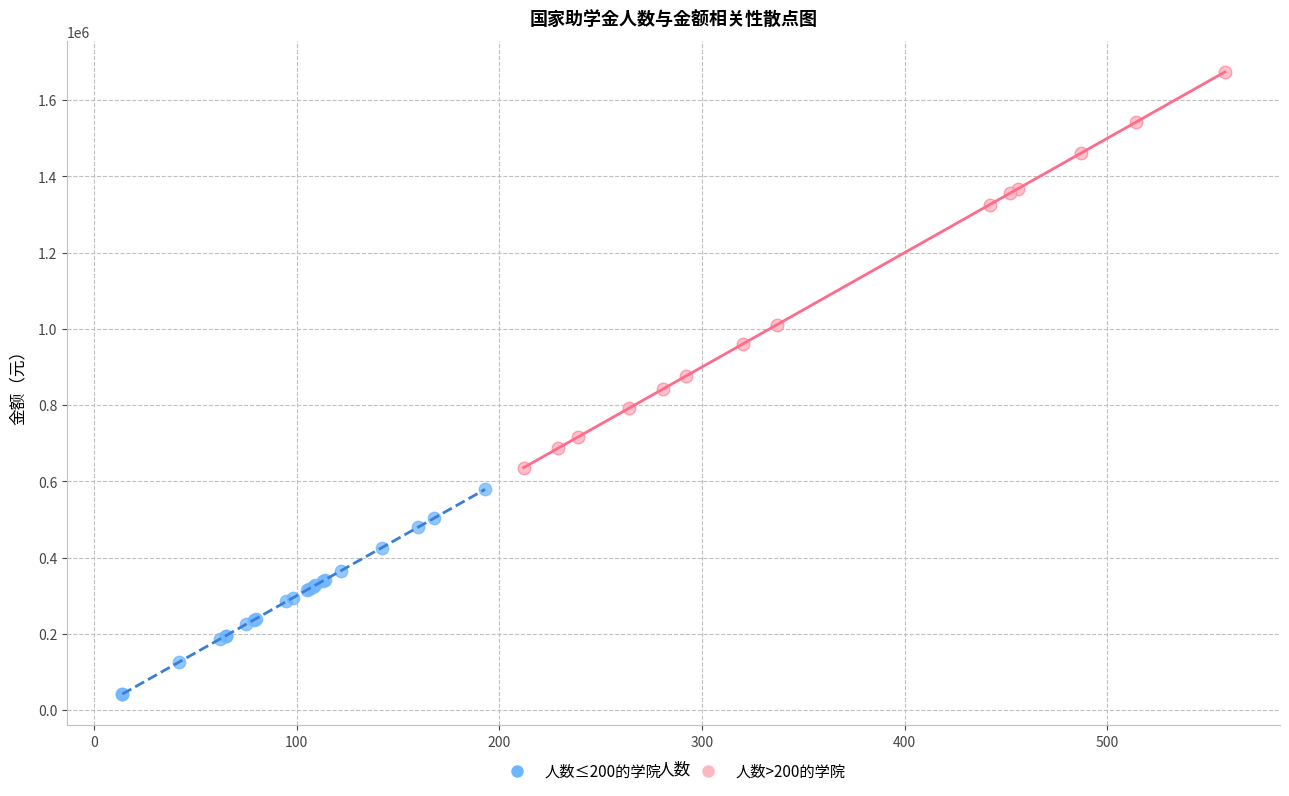

Which series reaches the minimum Y coordinate?

人数≤200的学院